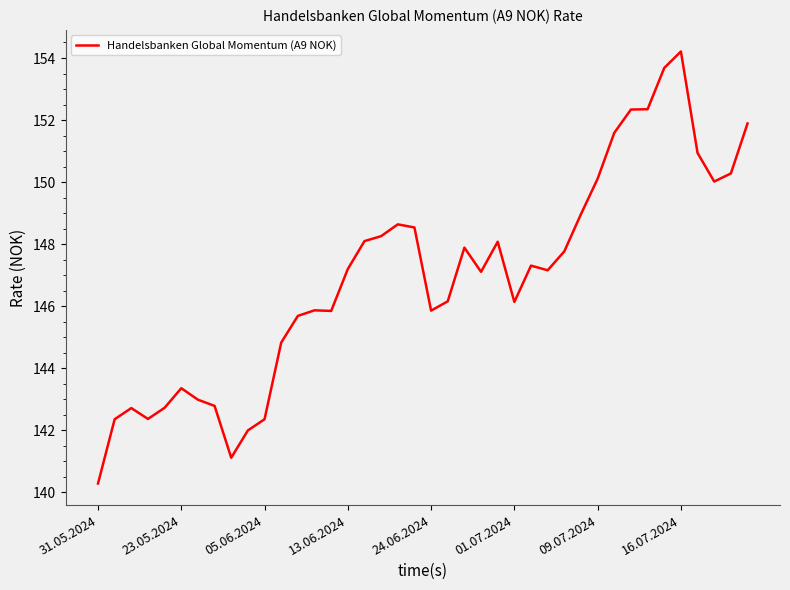

What is the difference between the maximum and minimum values?

13.9